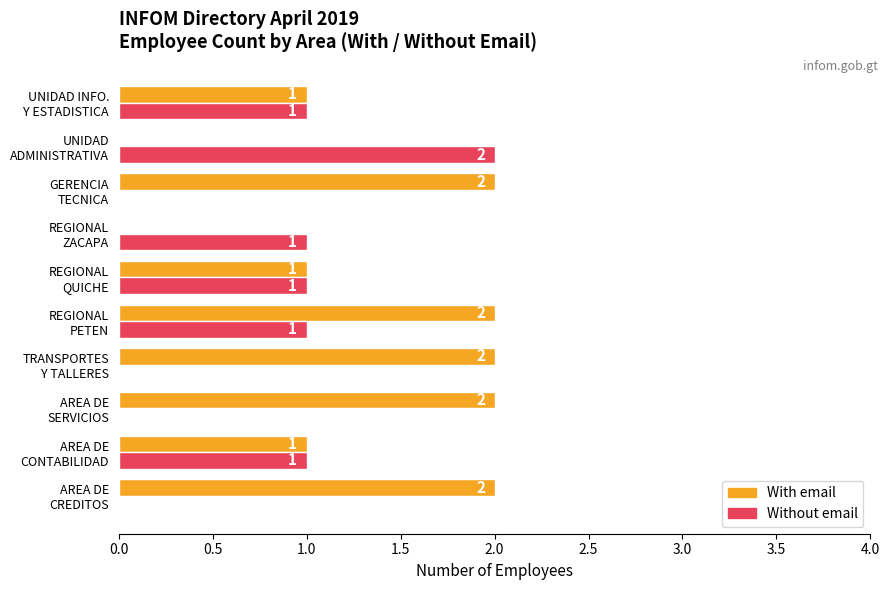

What is the sum of all Without email values?

7